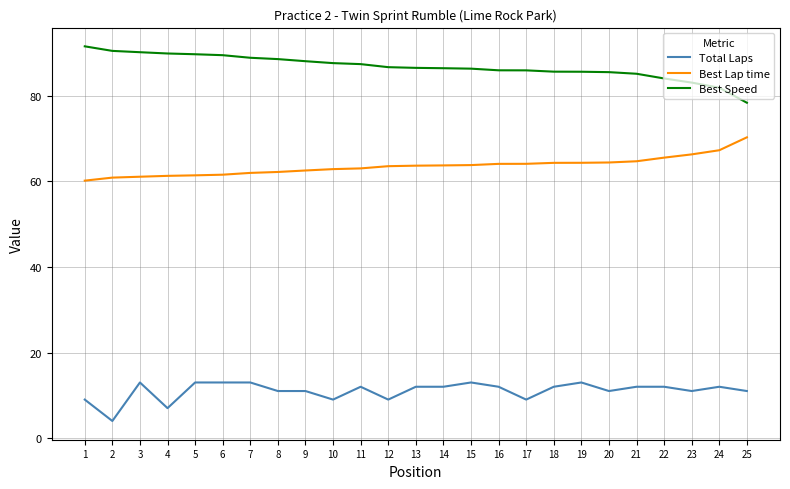

What is the spread (max minus min) of values at 16?

73.9